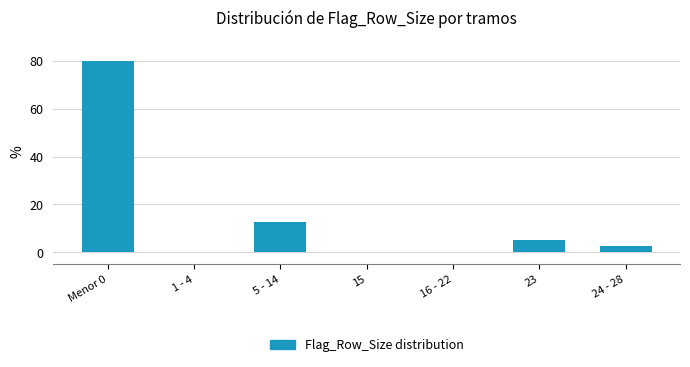

Reading left to right, what are all the values shown in this chart?

Menor 0=80.0	1 - 4=0.0	5 - 14=12.5	15=0.0	16 - 22=0.0	23=5.0	24 - 28=2.5